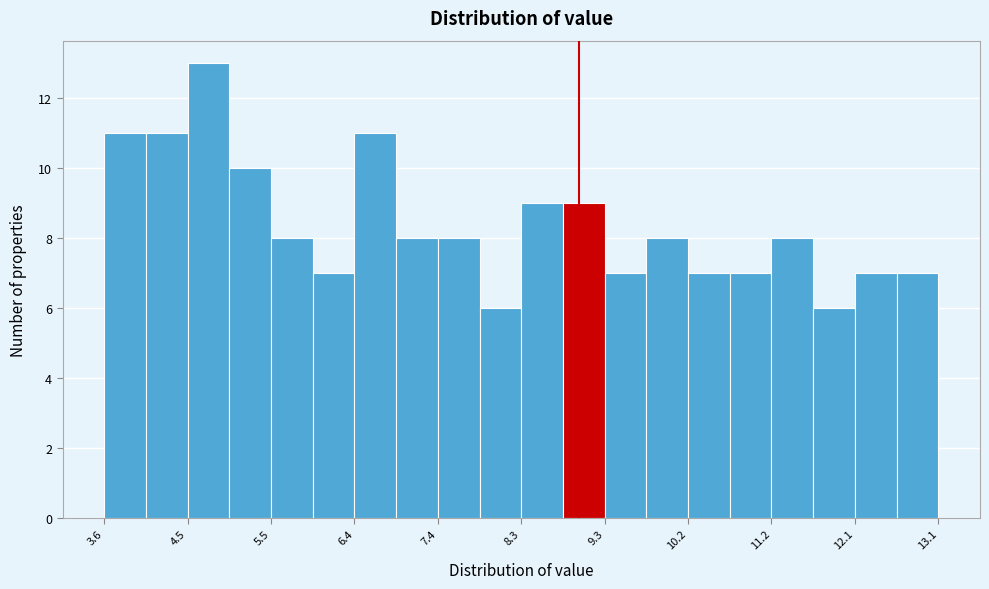

Which range on the x-axis has the tallest bar?

4.5 to 5.0